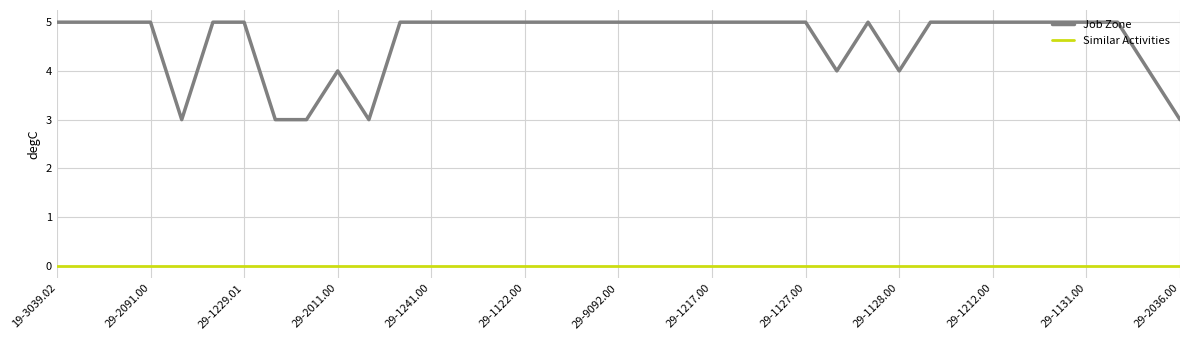

Which series has the widest spread of values?

Job Zone